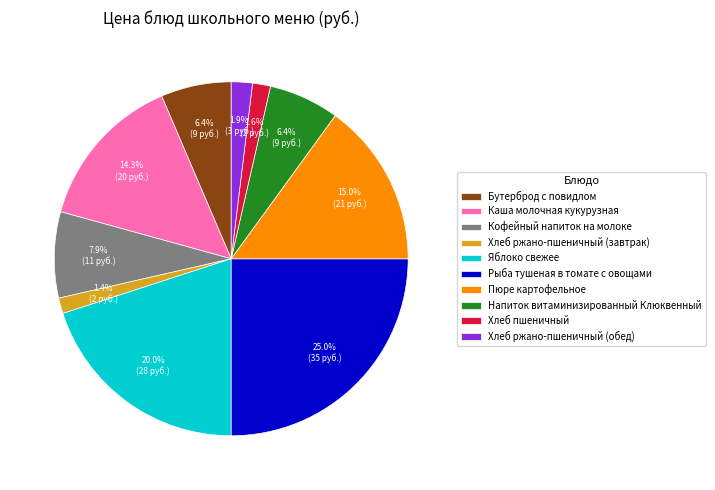

How many slices are in this pie chart?

10